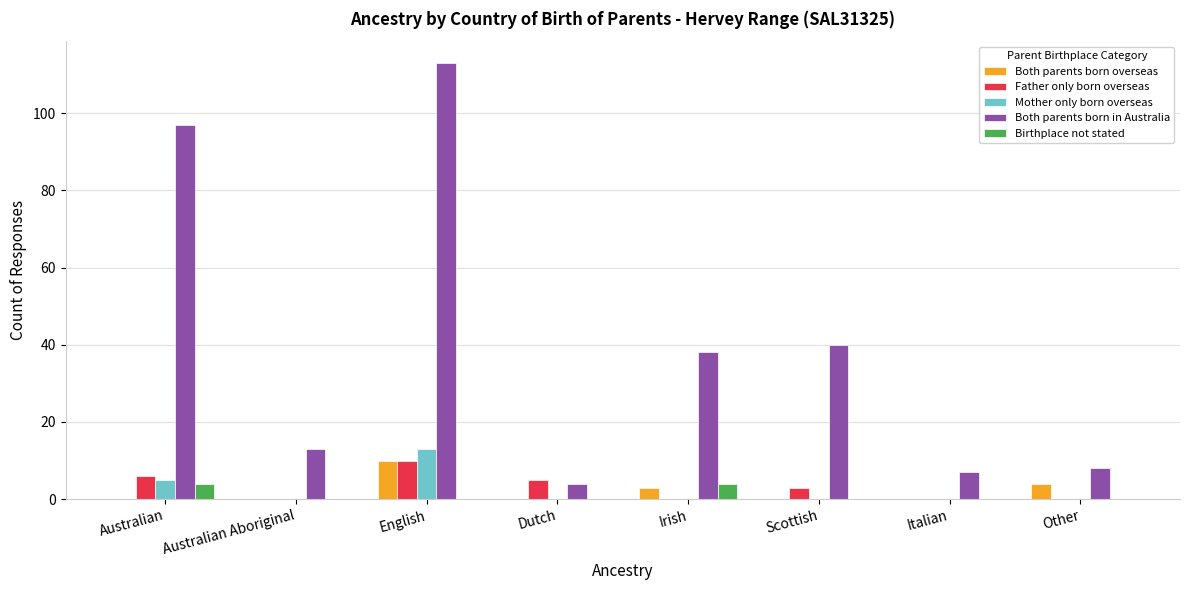

Which series has the largest total across all categories?

Both parents born in Australia